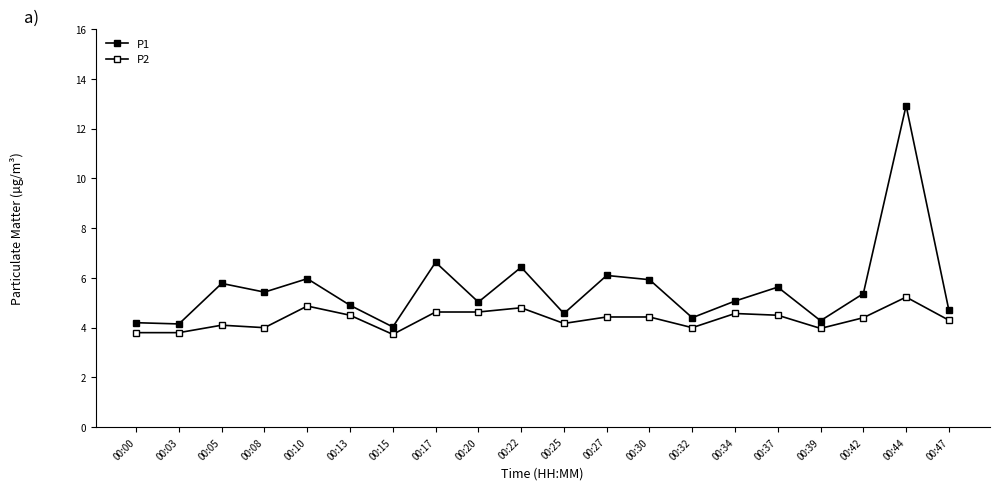

The value of P1 at 00:03 is 4.2. True or false?

True